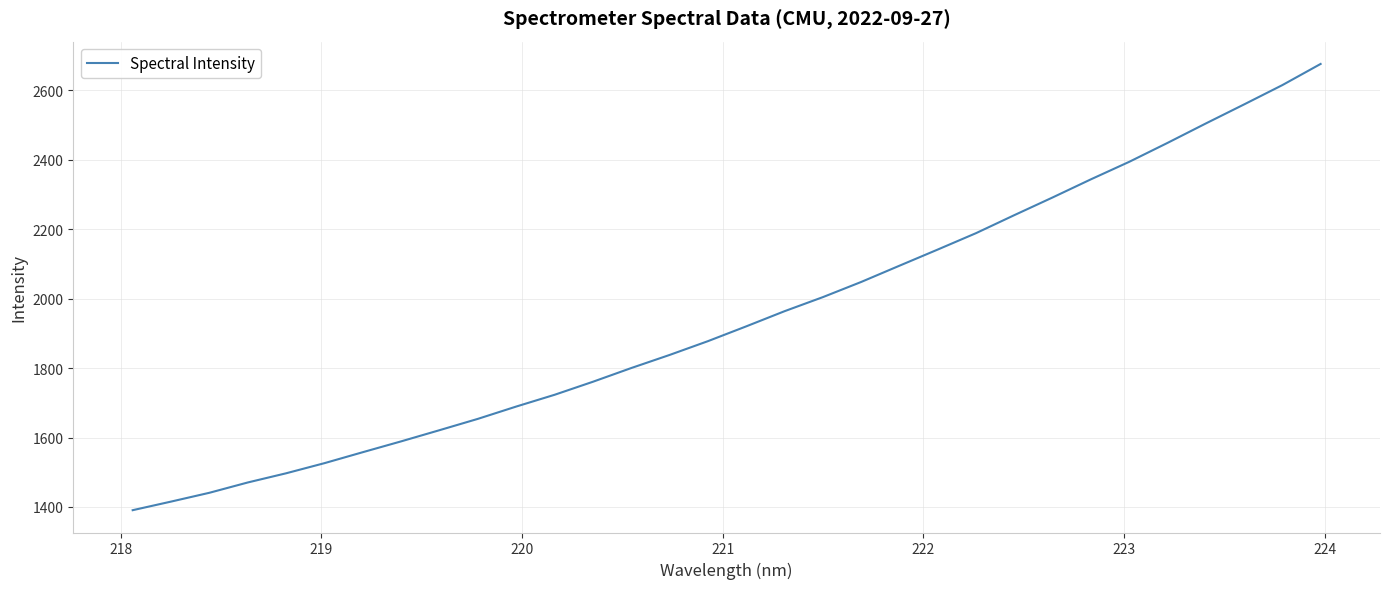

What is the difference between the maximum and minimum values?

1284.7